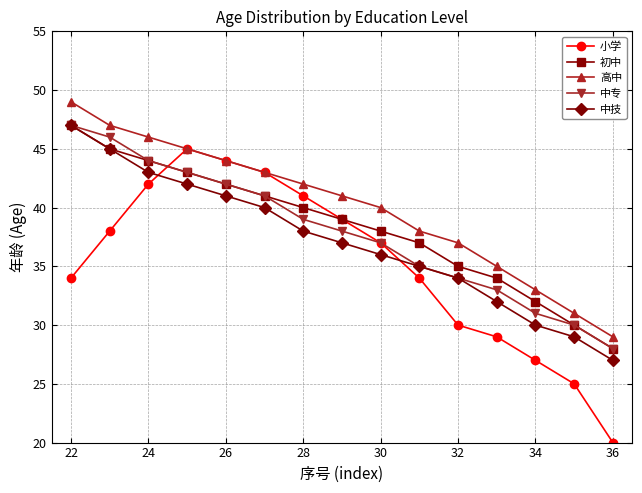

Which series has the largest total across all categories?

高中